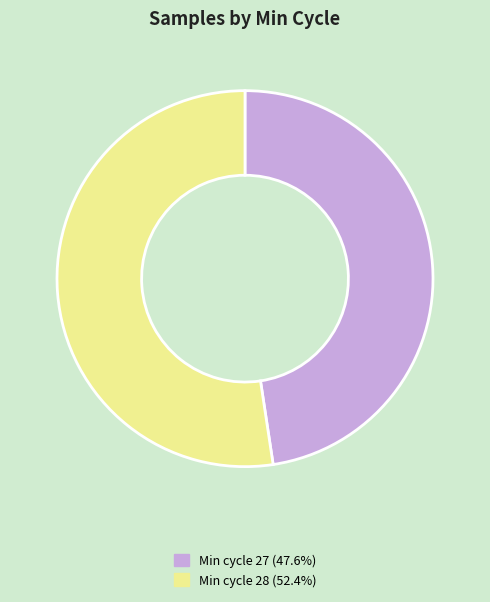

Count the number of slices in the pie.

2